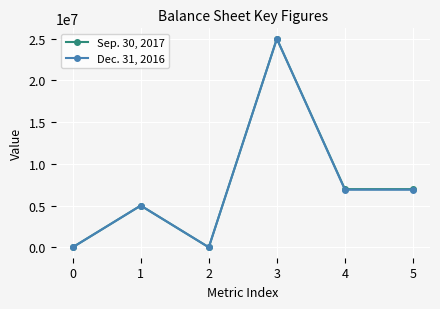

True or false: Sep. 30, 2017 has more than 0 interior local peaks.

True